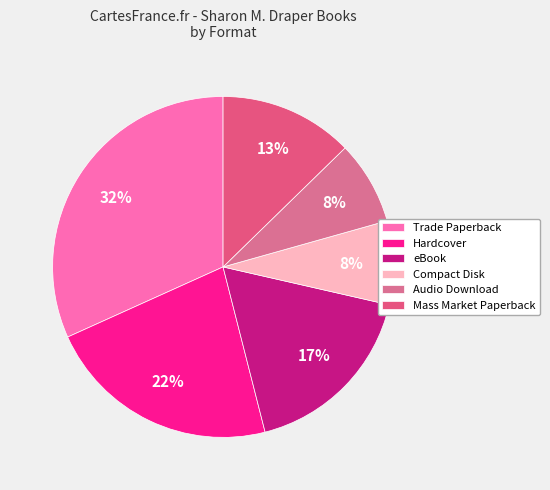

Does any single category account for the majority?

No